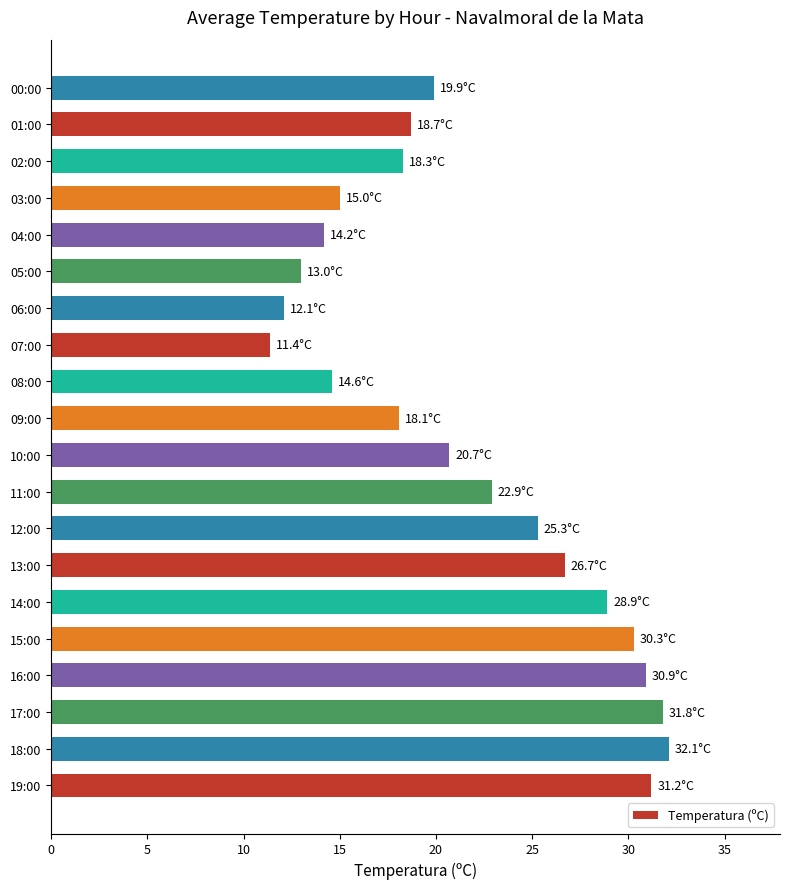

How many bars are there in total?

20